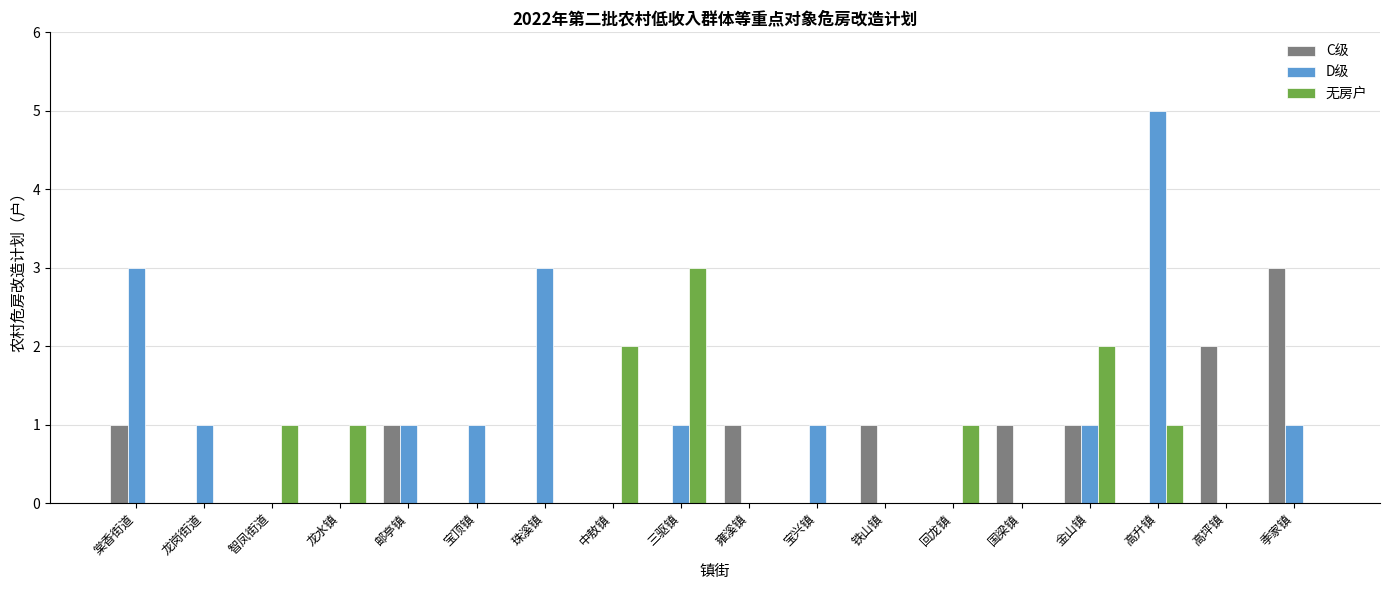

Does the chart contain stacked bars?

No